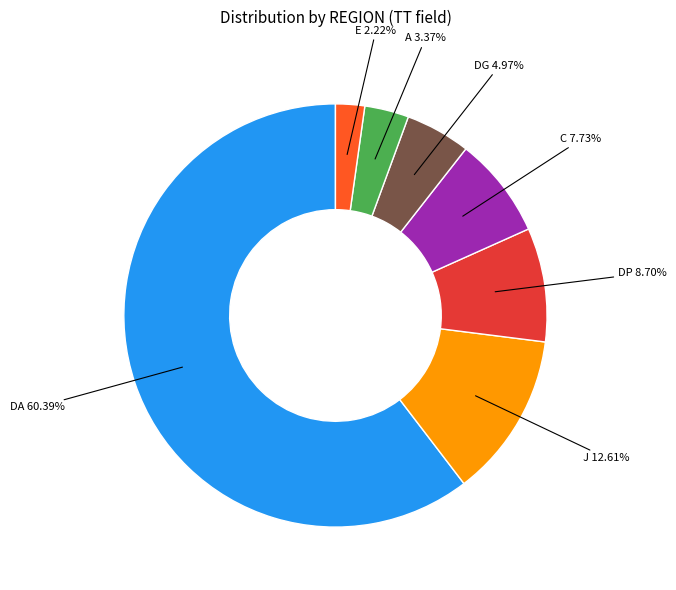

Does any single category account for the majority?

Yes